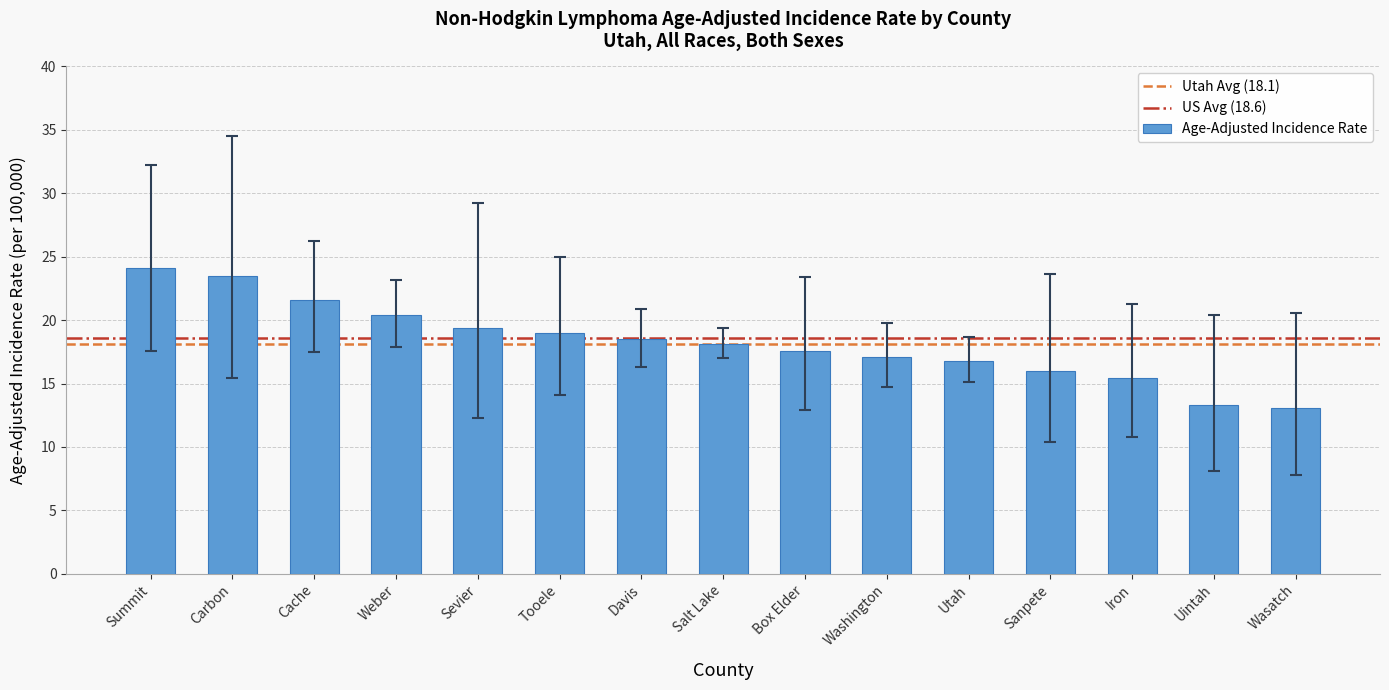

Reading right to left, list all the values displayed in this chart.

13.1	13.3	15.4	16.0	16.8	17.1	17.6	18.1	18.5	19.0	19.4	20.4	21.6	23.5	24.1